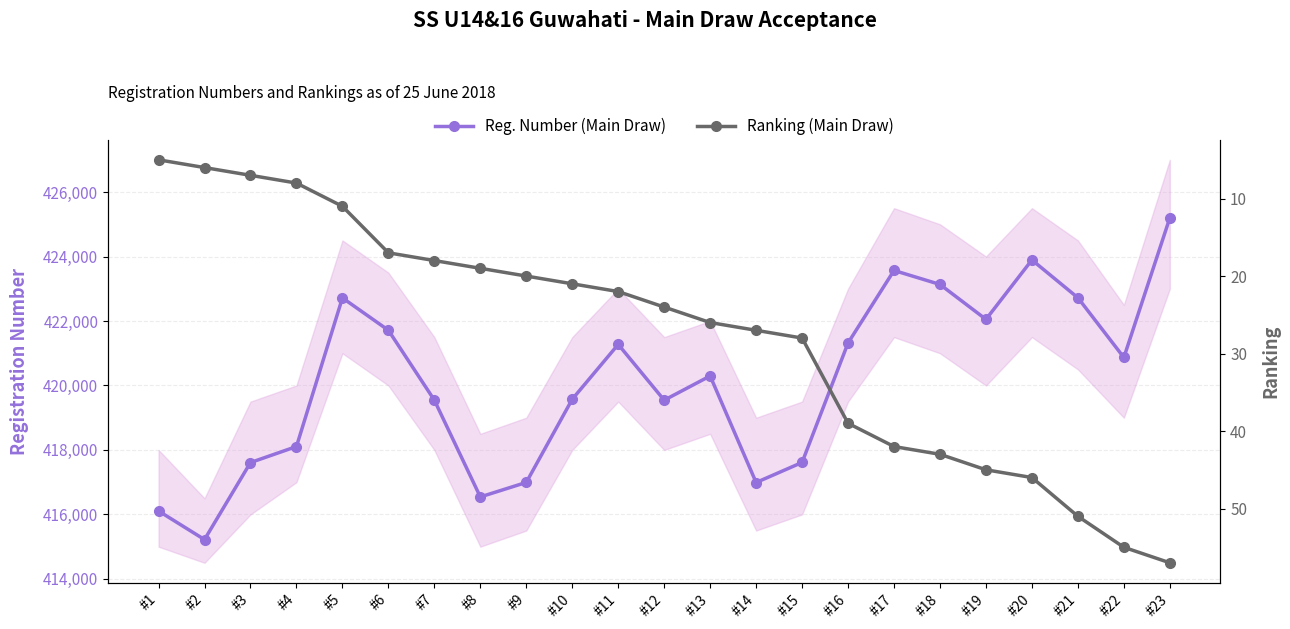

What is the sum of the Ranking (Main Draw) values at #8 and #3?

26